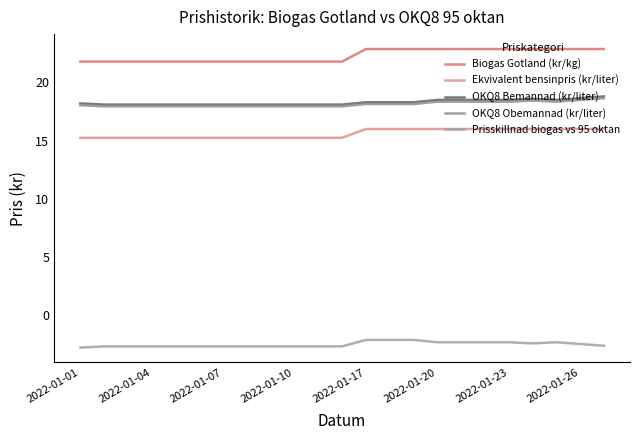

Is this an area chart (filled region under the line)?

No